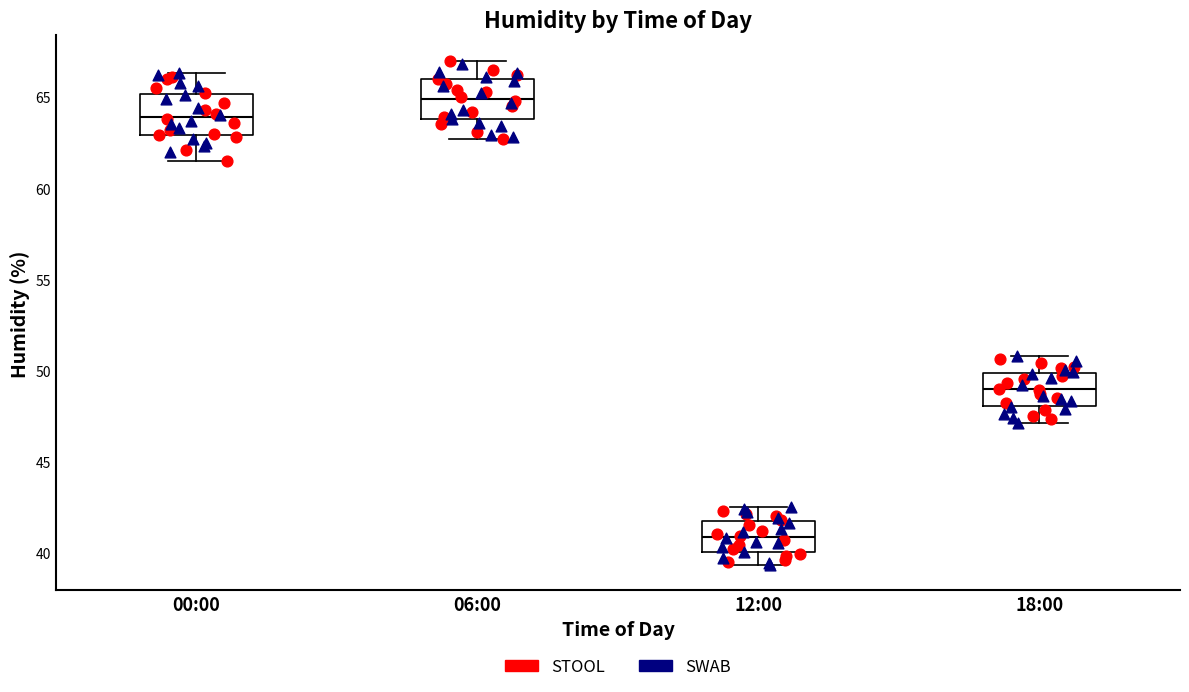

Where does the median line of the box for 18:00 sit on the y-axis? The values are not printed on the chart, so give them approximately, as read against the axis.

49.0